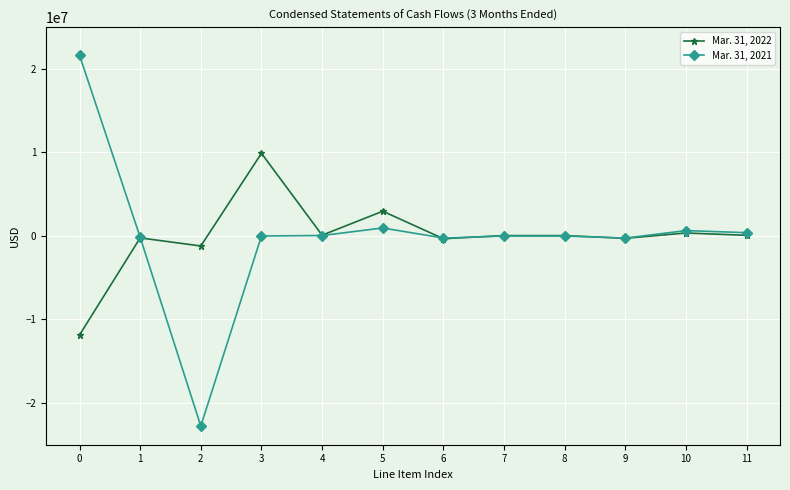

Rank the series by their average value, from lowest to highest.

Mar. 31, 2022, Mar. 31, 2021